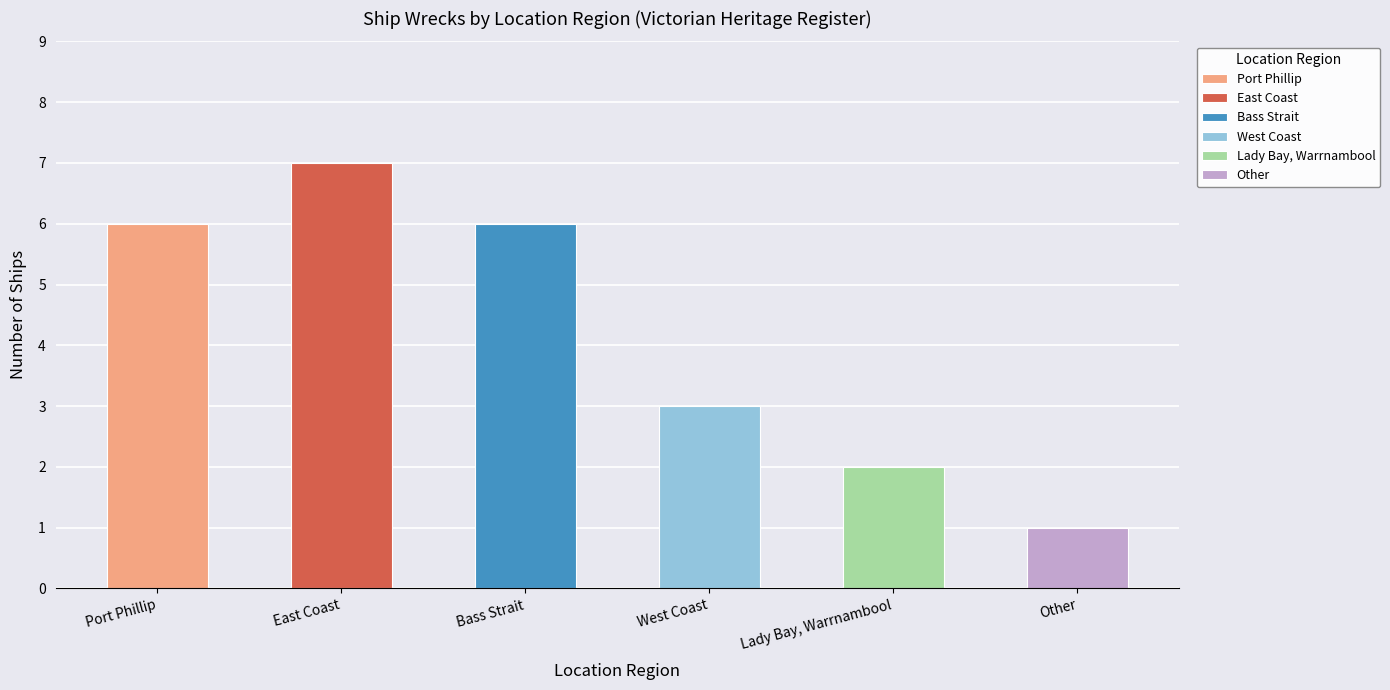

Reading left to right, what are all the values shown in this chart?

Port Phillip=6	East Coast=7	Bass Strait=6	West Coast=3	Lady Bay, Warrnambool=2	Other=1